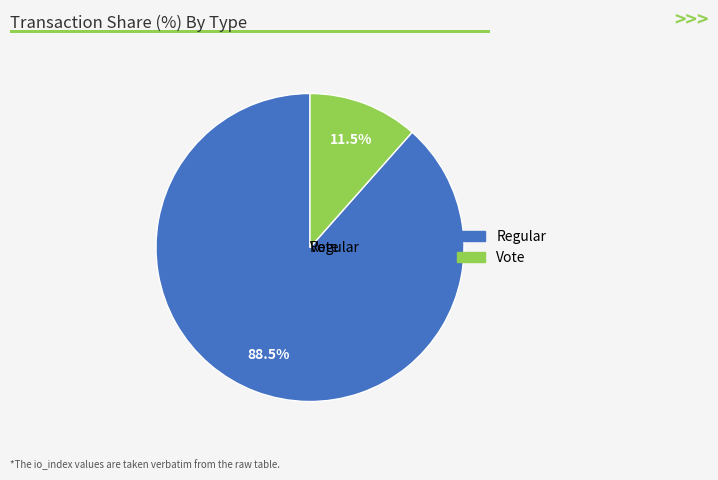

To the nearest percent, what is the difference between the Regular and Vote slice percentages?

77%